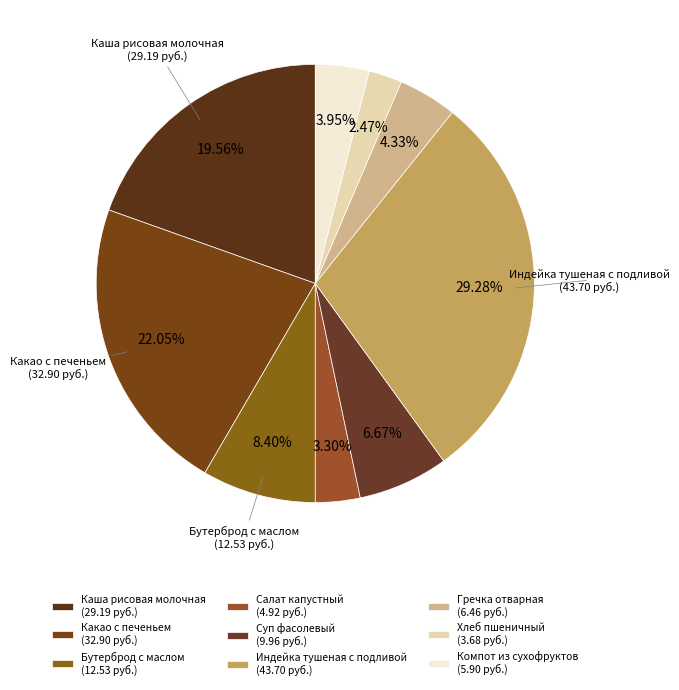

Rank the categories by value from lowest to highest.

Хлеб пшеничный, Салат капустный, Компот из сухофруктов, Гречка отварная, Суп фасолевый, Бутерброд с маслом, Каша рисовая молочная, Какао с печеньем, Индейка тушеная с подливой